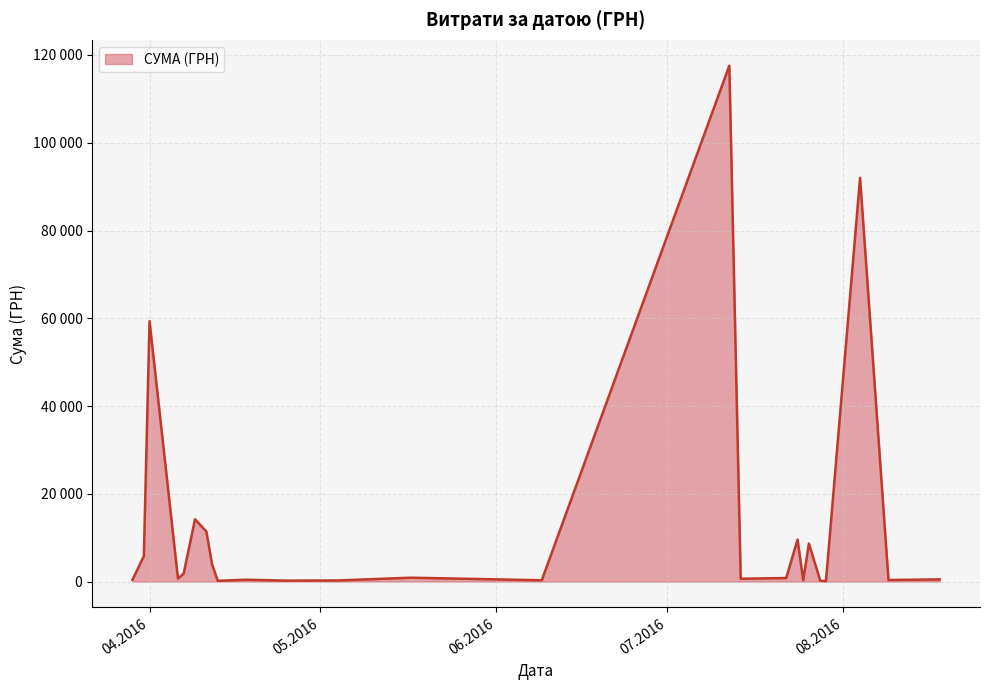

What is the difference between the second highest and minimum values?

91987.7